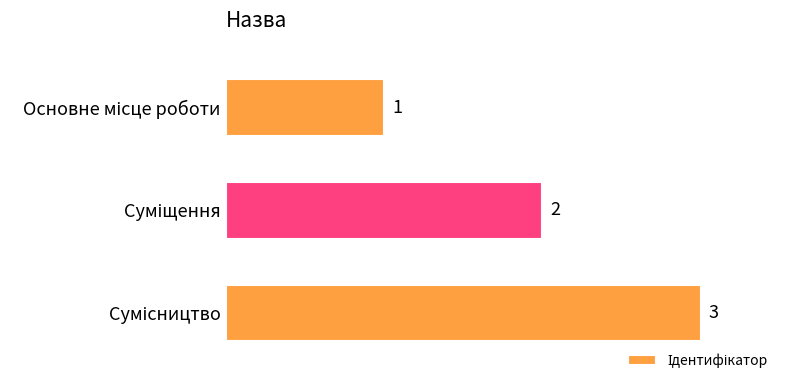

What is the sum of all values?

6